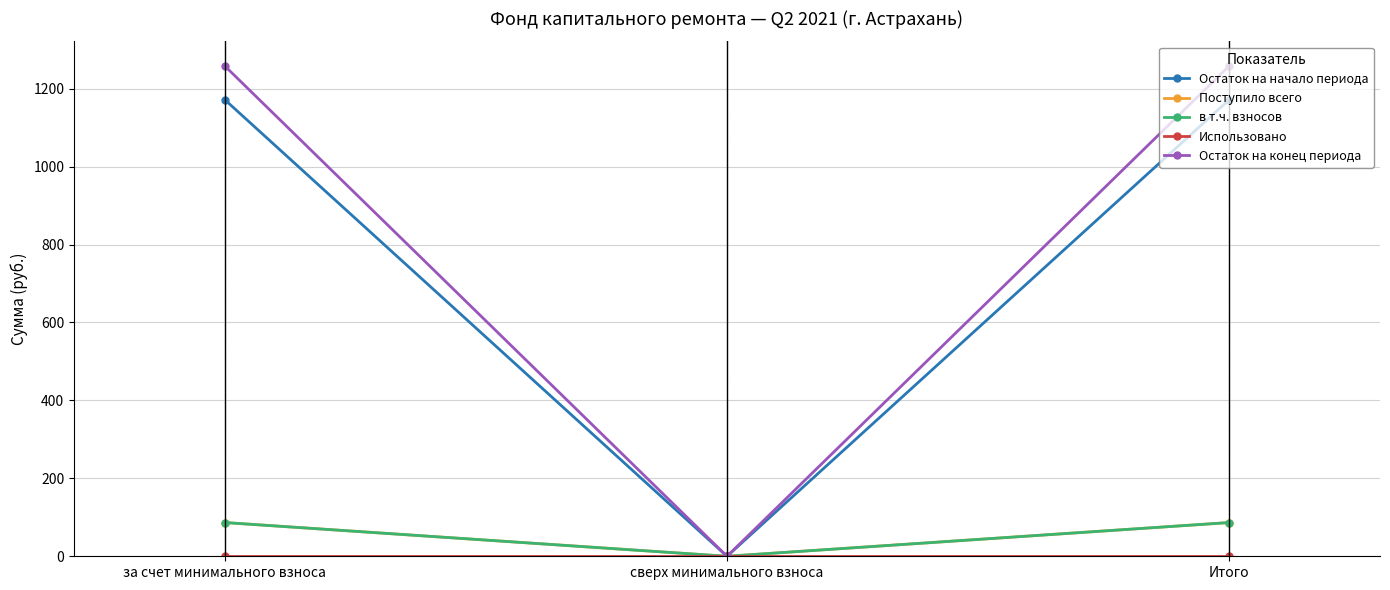

How many data points in Остаток на начало периода are less than 1171?

1